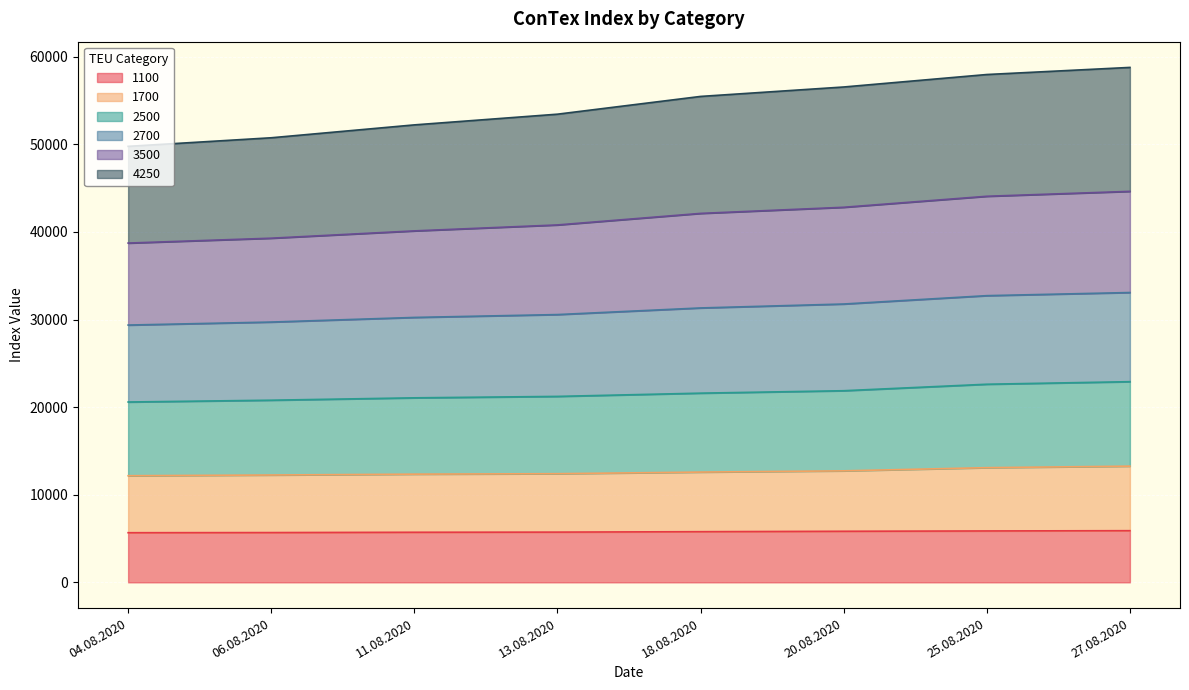

What is the total value across all series at 11.08.2020?

52224